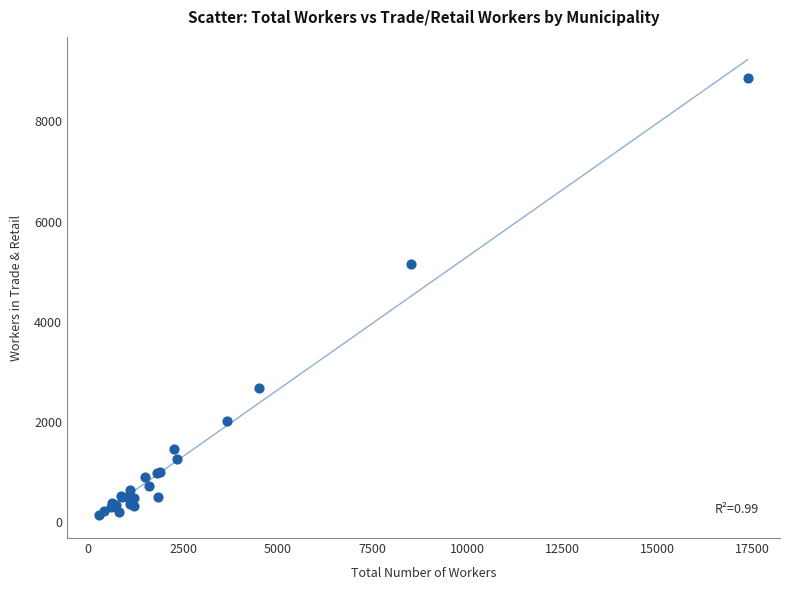

What Y value in the scatter plot is closest to 4501?

5152